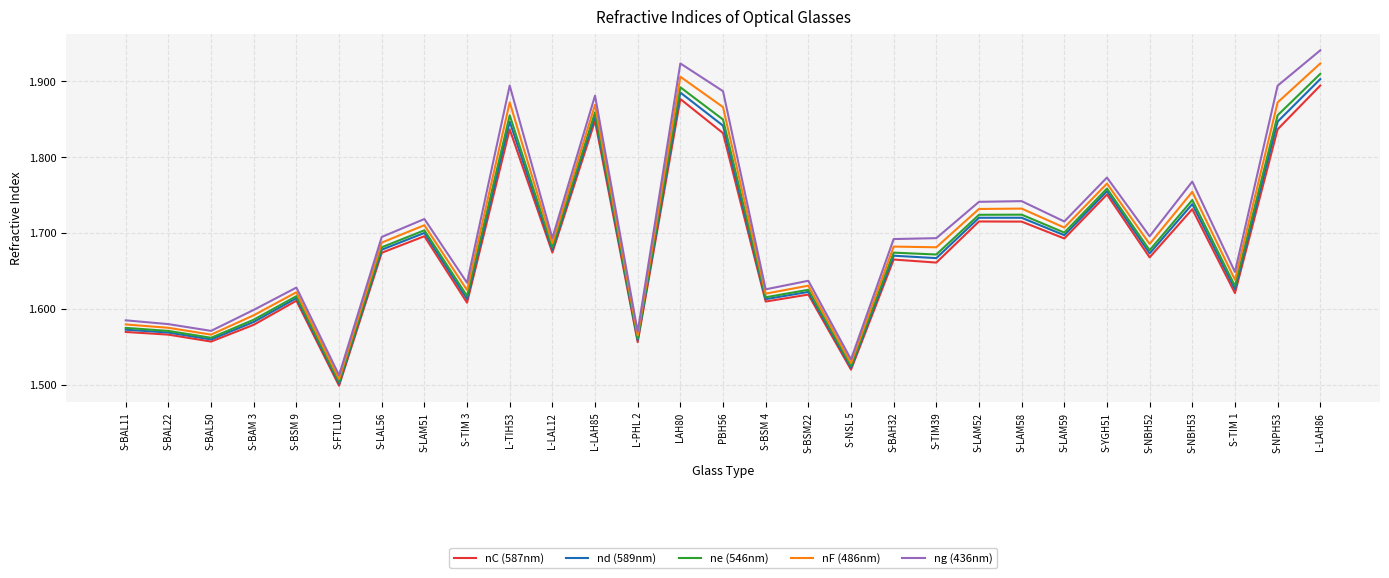

Where is ng (436nm) nearest to the value 1?

S-FTL10